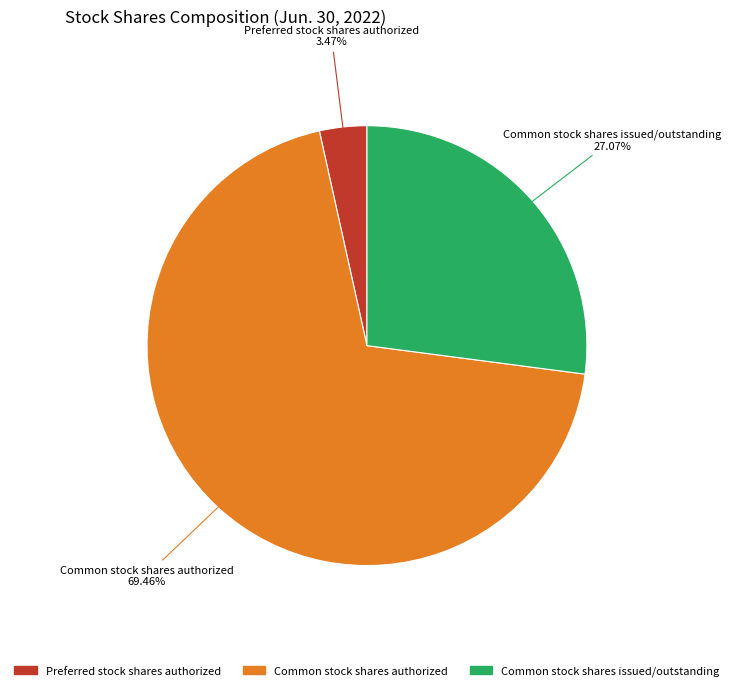

What is the total percentage of Common stock shares issued/outstanding and Common stock shares authorized?

96.5%